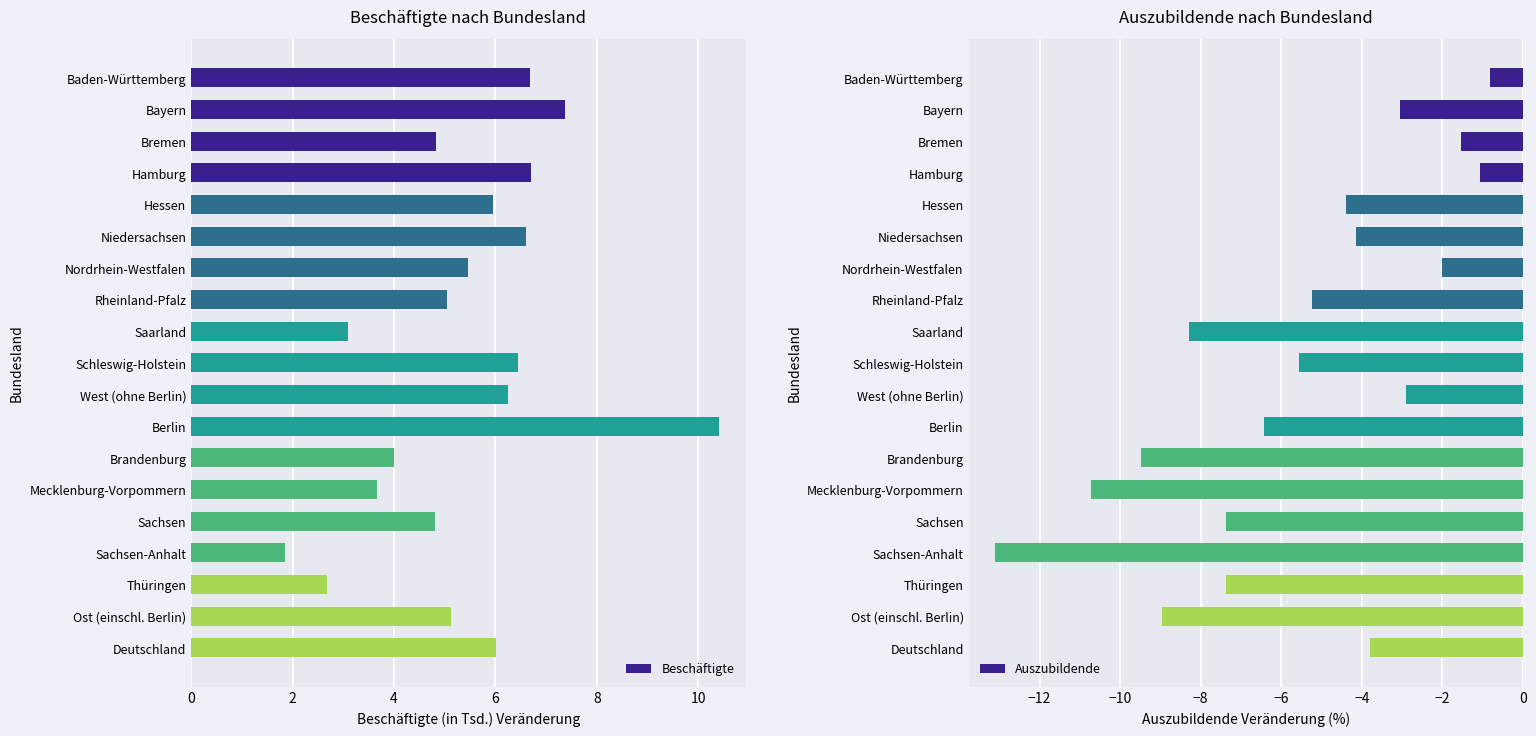

How many values in the Beschäftigte series exceed 5?

12